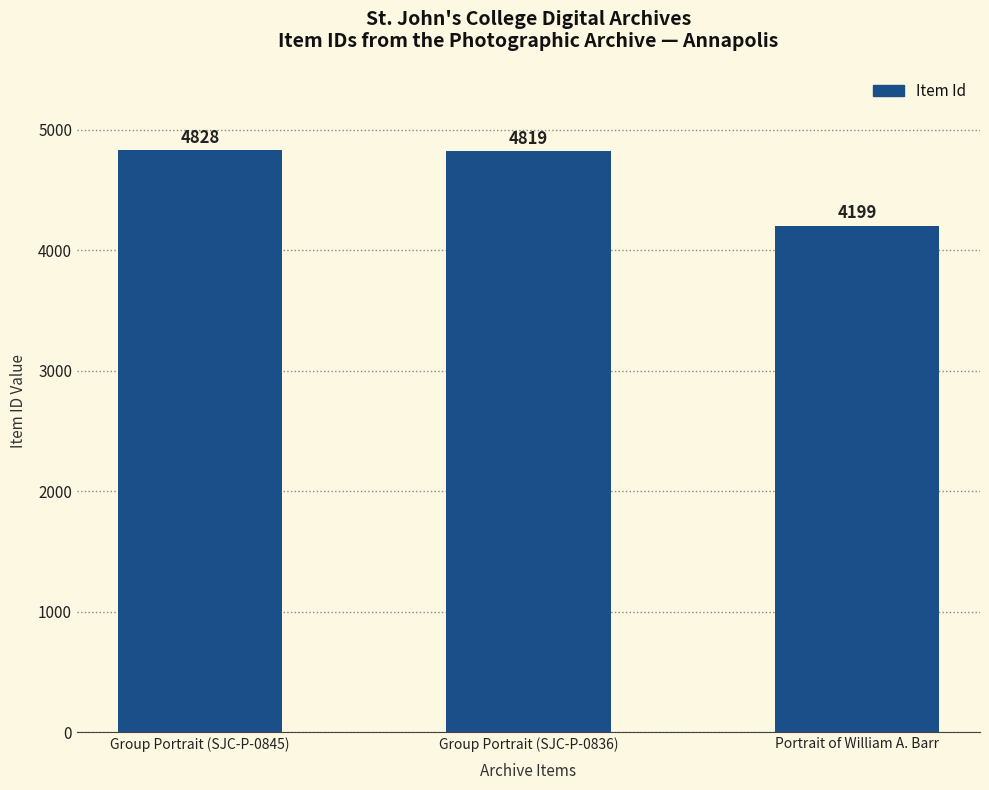

True or false: the data shows 1757 at Group Portrait (SJC-P-0836).

False